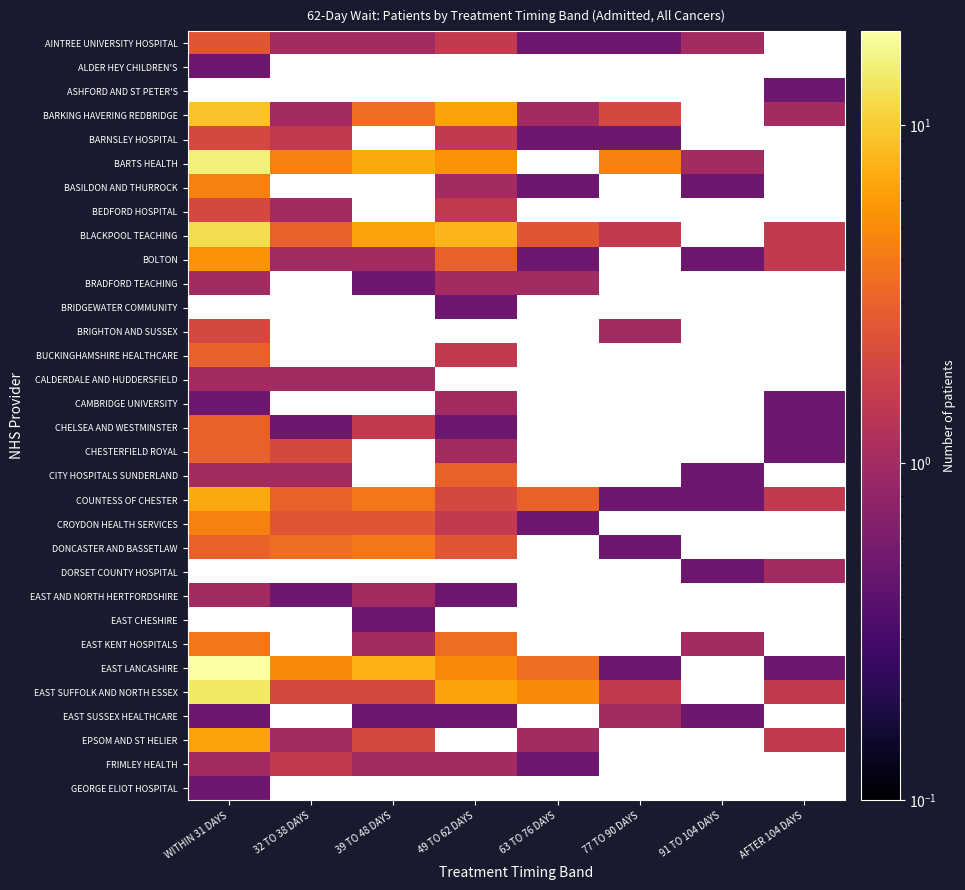

What is the minimum value shown in the chart?

0.5